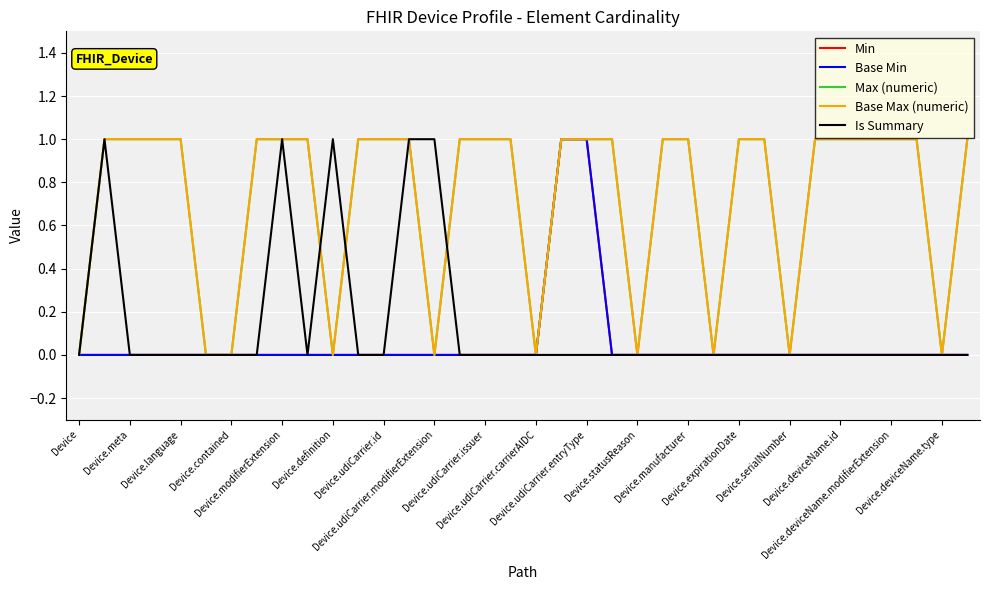

Which series has the largest range (max minus min)?

Min